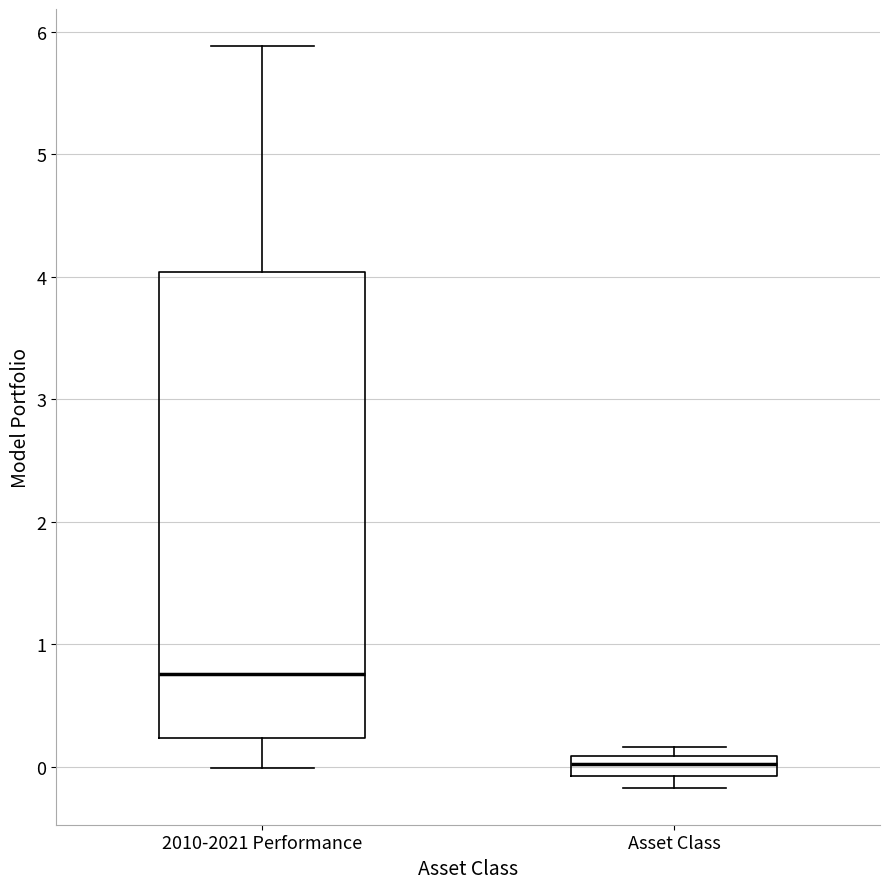

Comparing the boxes themselves (not the whiskers), which one is the tallest?

2010-2021 Performance